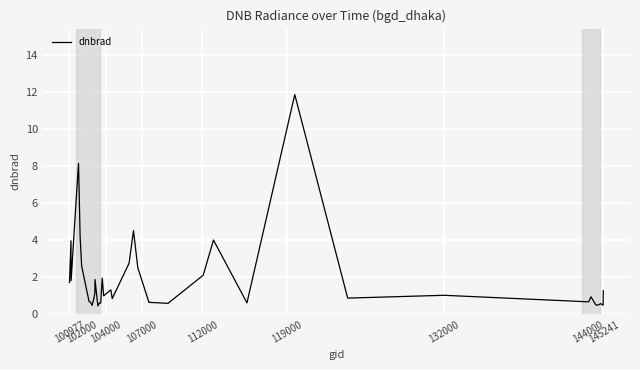

Reading left to right, extract all data points from this chart.

1.7	4.0	1.8	7.0	8.2	4.2	2.6	0.7	0.7	0.5	0.8	1.2	1.9	0.5	0.6	0.6	2.0	1.0	1.3	0.9	2.8	4.5	2.5	0.7	0.7	0.6	2.1	4.0	0.6	11.9	0.9	1.0	0.7	1.0	0.5	0.5	0.6	0.5	0.6	1.3